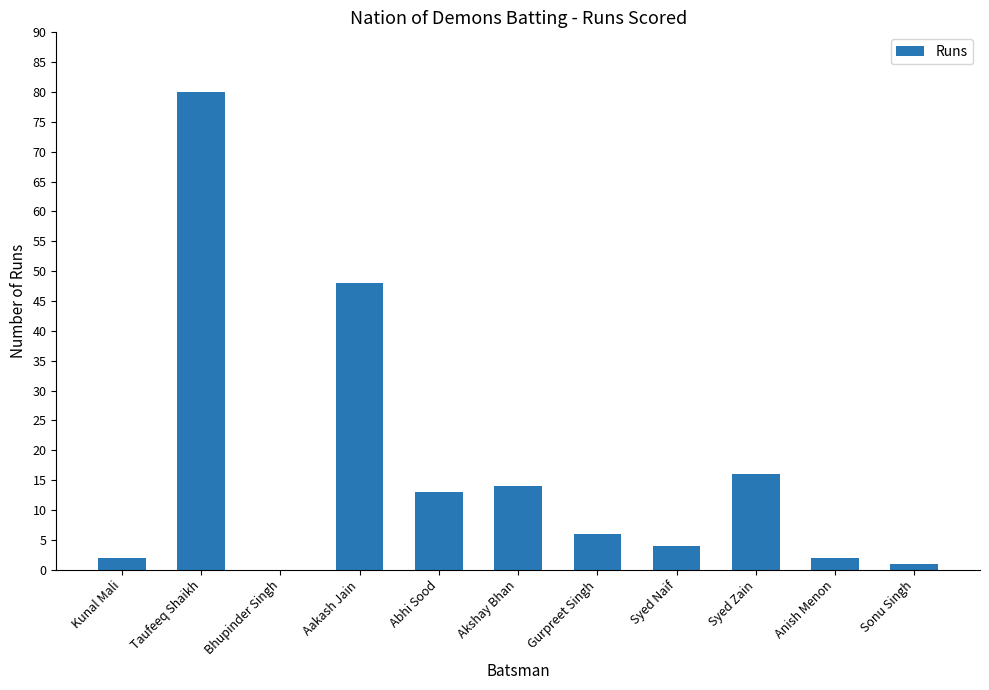

Approximately how many times larger is the value at Aakash Jain compared to Taufeeq Shaikh?

0.6